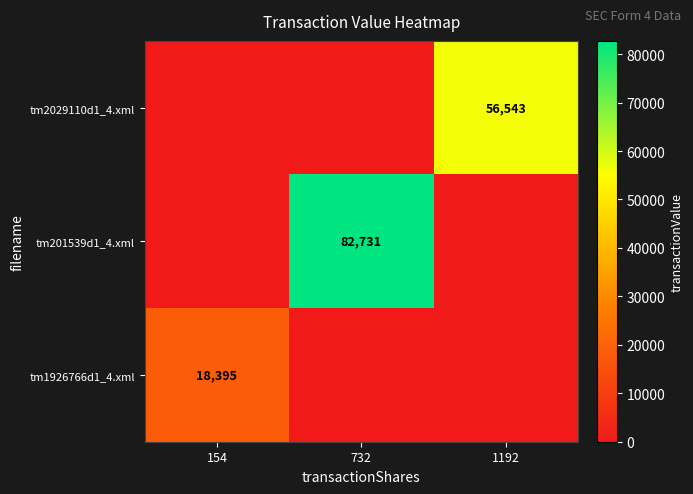

Is the value of tm2029110d1_4.xml at 1192 greater than the value of tm201539d1_4.xml at 732?

No